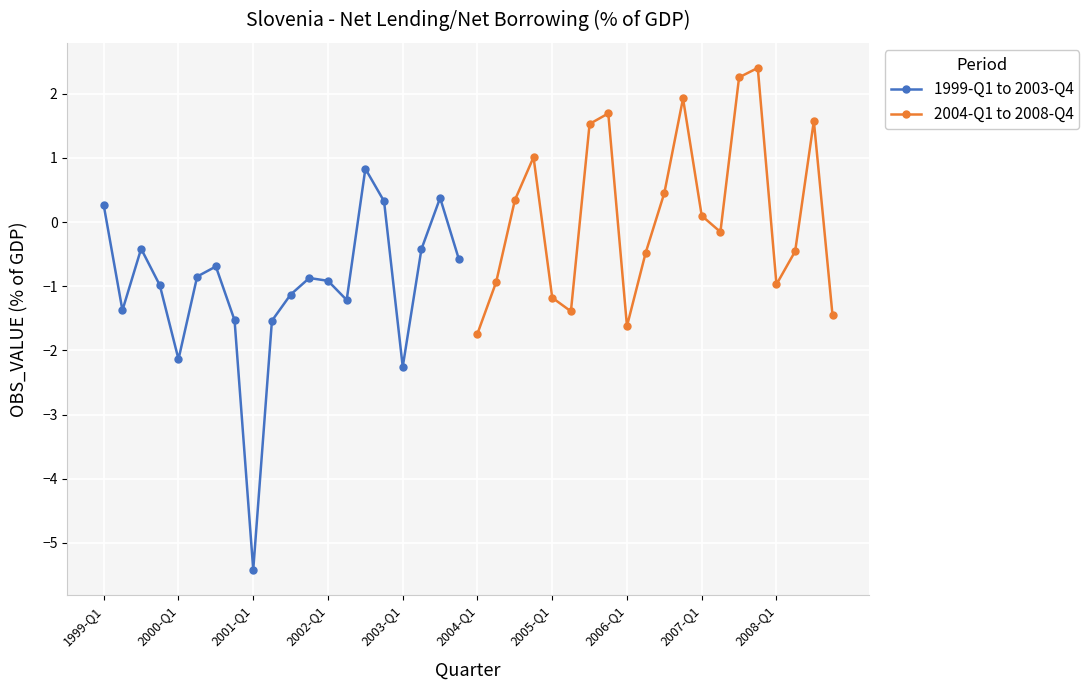

How many lines are shown in the chart?

2